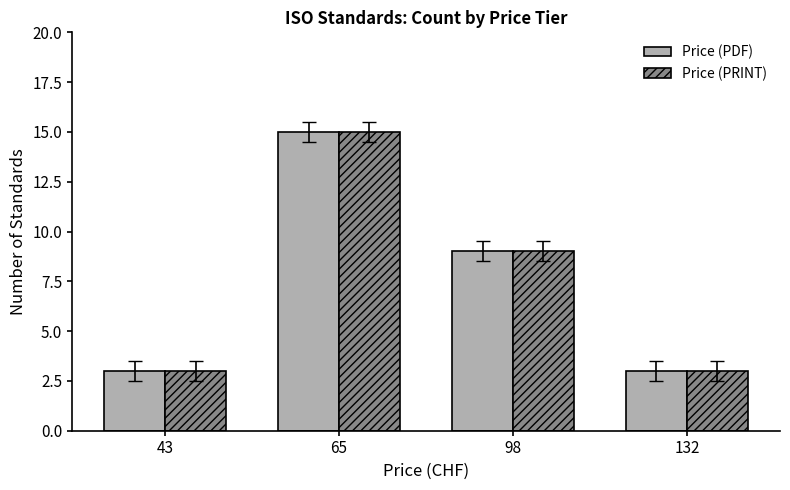

What is the value of the Price (PDF) bar at the 1st from the left?

3